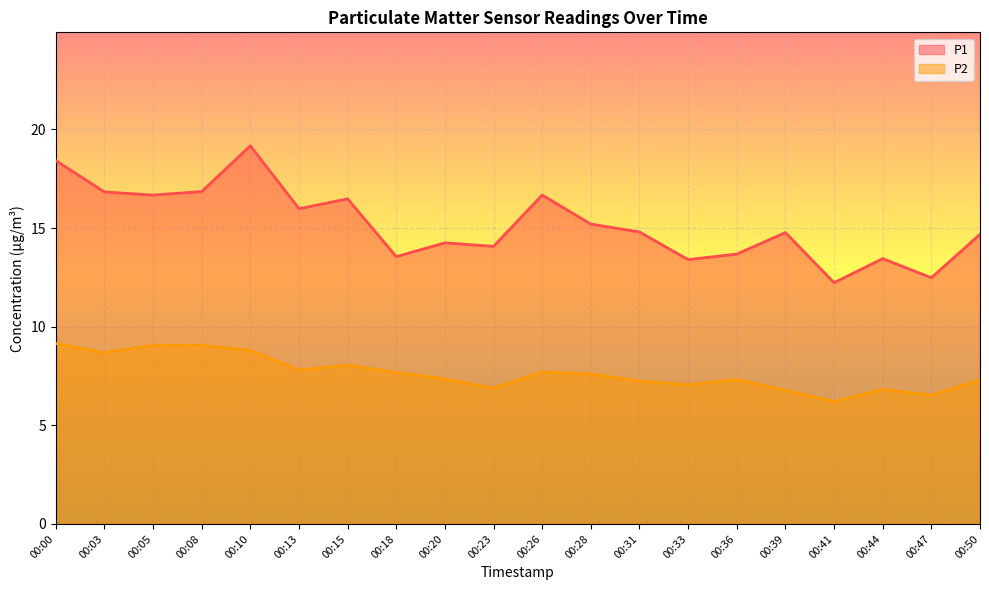

True or false: P1 has more than 0 points higher than both neighbors.

True